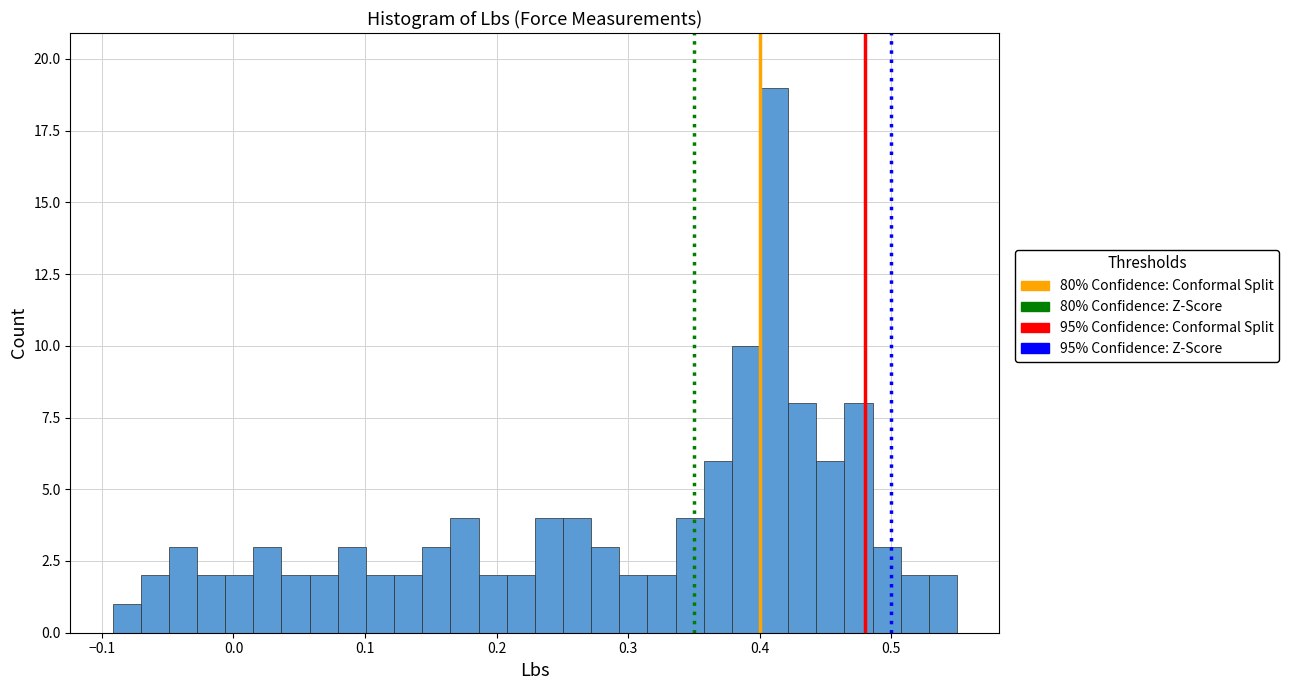

Around what value on the x-axis is the tallest bar? Give the approximate position of its centre, as read against the axis.

0.41